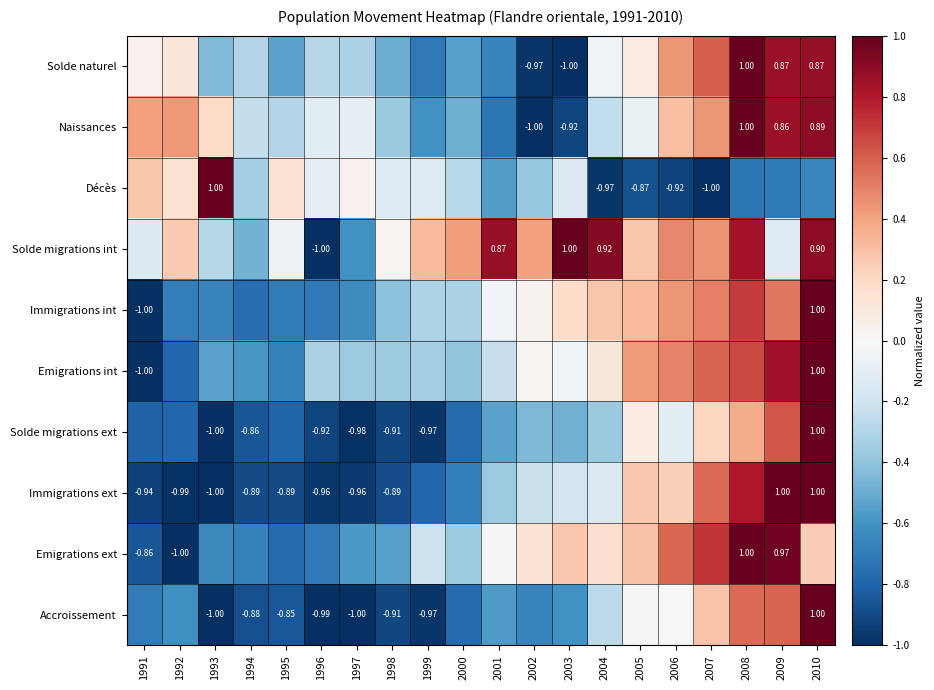

The value of Naissances at 1995 is -0.5. True or false?

False